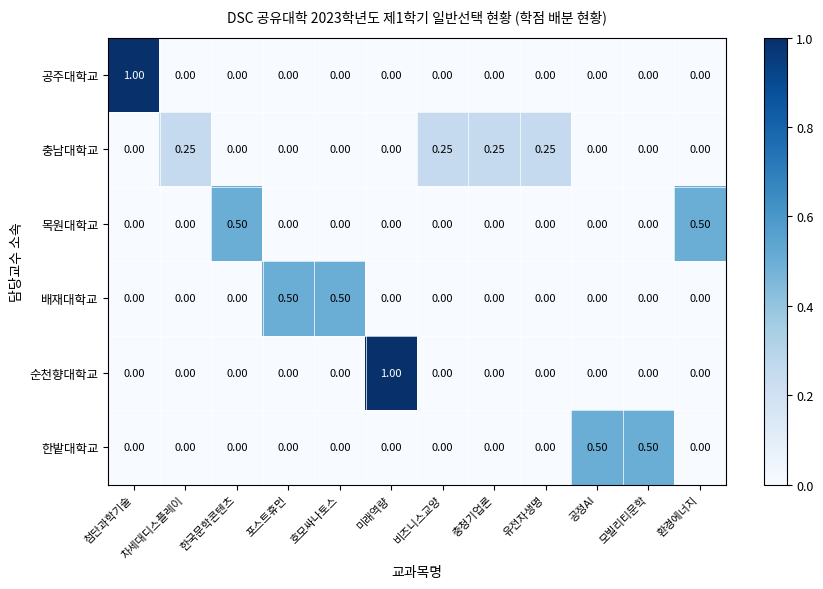

Between 미래역량 and 모빌리티문학, which series saw the biggest shift?

순천향대학교